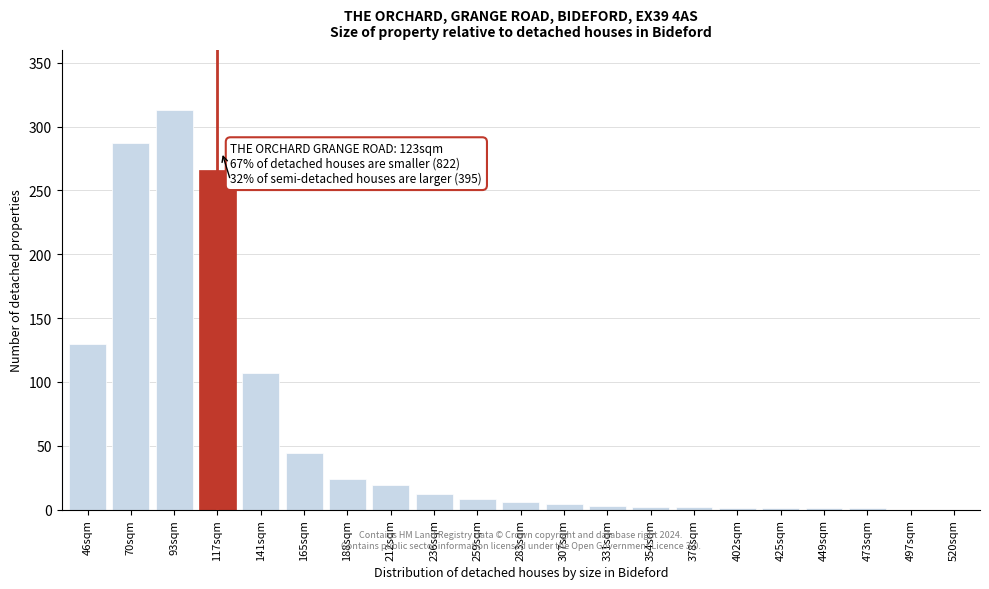

What is the maximum value shown in the chart?

313